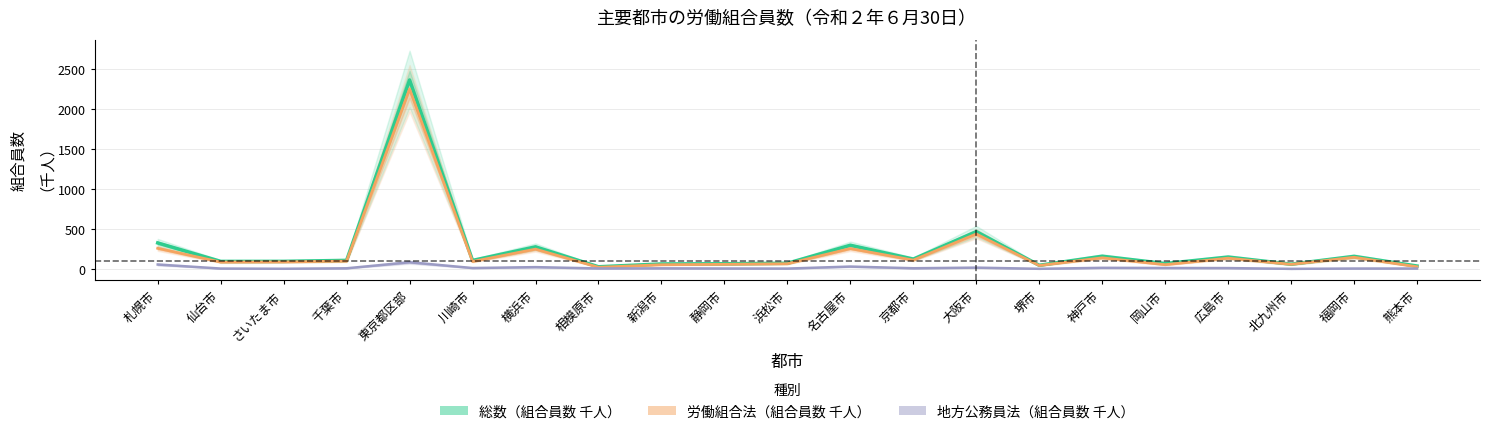

Reading left to right, what are all the values shown in this chart?

総数（組合員数 千人）: 札幌市=325.9	仙台市=94.9	さいたま市=95.3	千葉市=107.6	東京都区部=2365.3	川崎市=106.7	横浜市=277.1	相模原市=27.5	新潟市=62.8	静岡市=65.3	浜松市=71.5	名古屋市=297.0	京都市=123.7	大阪市=467.0	堺市=46.0	神戸市=159.3	岡山市=68.2	広島市=149.0	北九州市=60.1	福岡市=157.6	熊本市=36.9
労働組合法（組合員数 千人）: 札幌市=258.7	仙台市=86.2	さいたま市=88.4	千葉市=97.8	東京都区部=2251.6	川崎市=93.5	横浜市=248.2	相模原市=20.9	新潟市=53.0	静岡市=58.0	浜松市=65.4	名古屋市=255.1	京都市=110.5	大阪市=437.9	堺市=43.2	神戸市=139.6	岡山市=53.5	広島市=135.3	北九州市=57.6	福岡市=146.4	熊本市=27.4
地方公務員法（組合員数 千人）: 札幌市=55.8	仙台市=5.2	さいたま市=2.6	千葉市=8.5	東京都区部=83.6	川崎市=11.7	横浜市=23.0	相模原市=6.5	新潟市=8.0	静岡市=5.9	浜松市=5.0	名古屋市=30.1	京都市=9.0	大阪市=16.7	堺市=2.1	神戸市=14.3	岡山市=12.1	広島市=11.1	北九州市=1.5	福岡市=5.5	熊本市=5.7